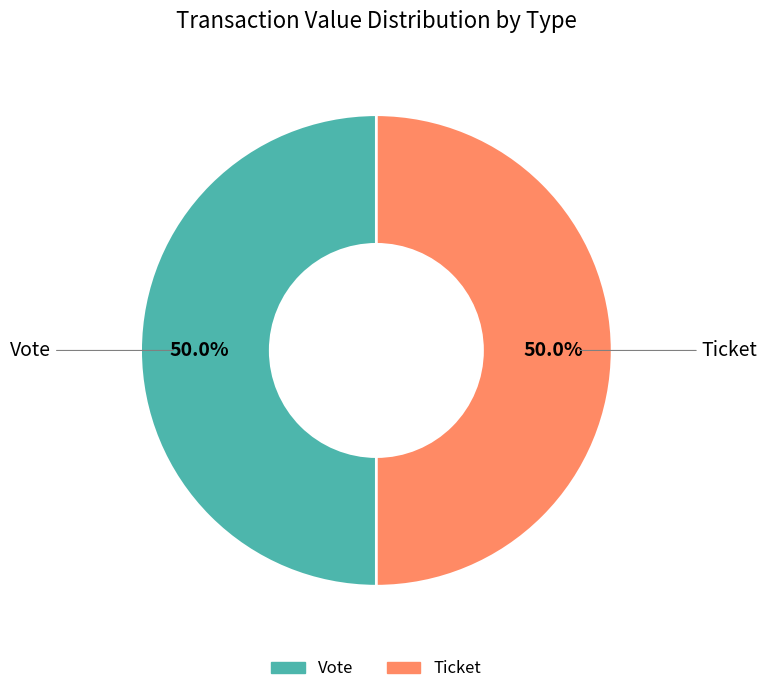

What is the ratio of the value at Ticket to the value at Vote?

1.0